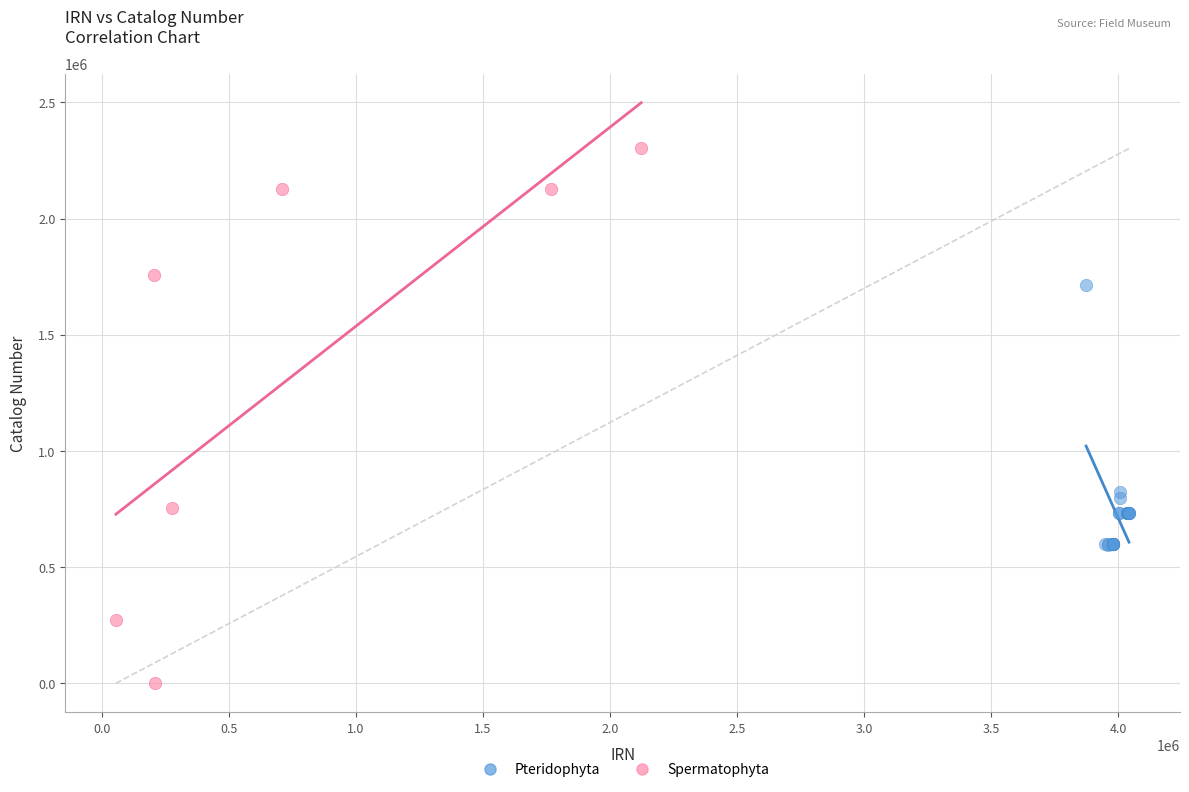

Which series contains the highest Y value?

Spermatophyta